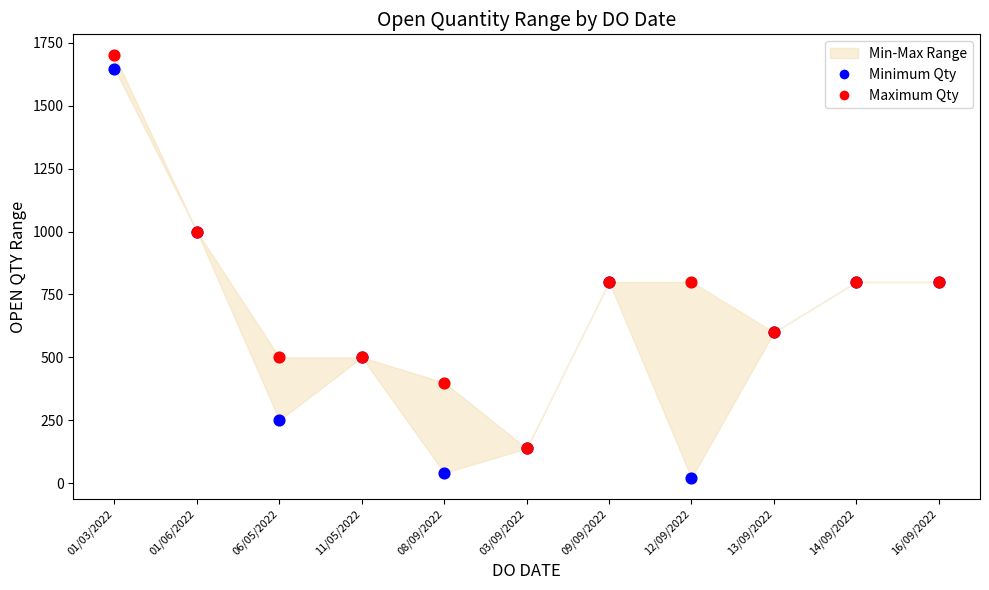

Which series has the widest spread of Y values?

Minimum Qty